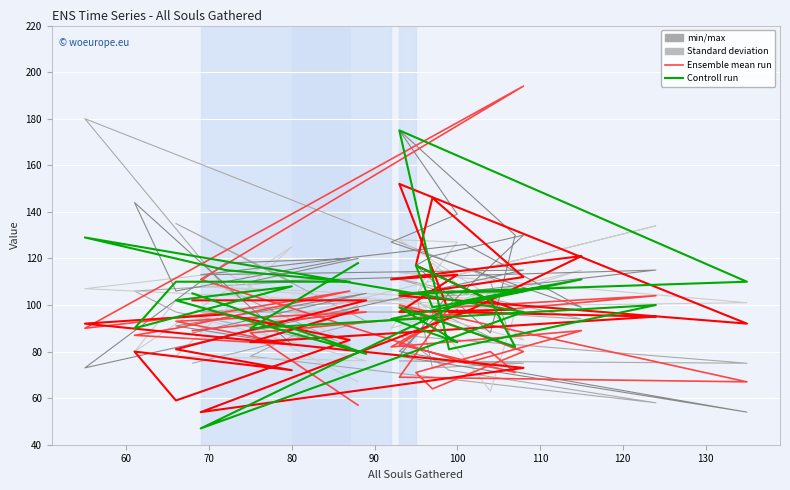

Is this an area chart (filled region under the line)?

No